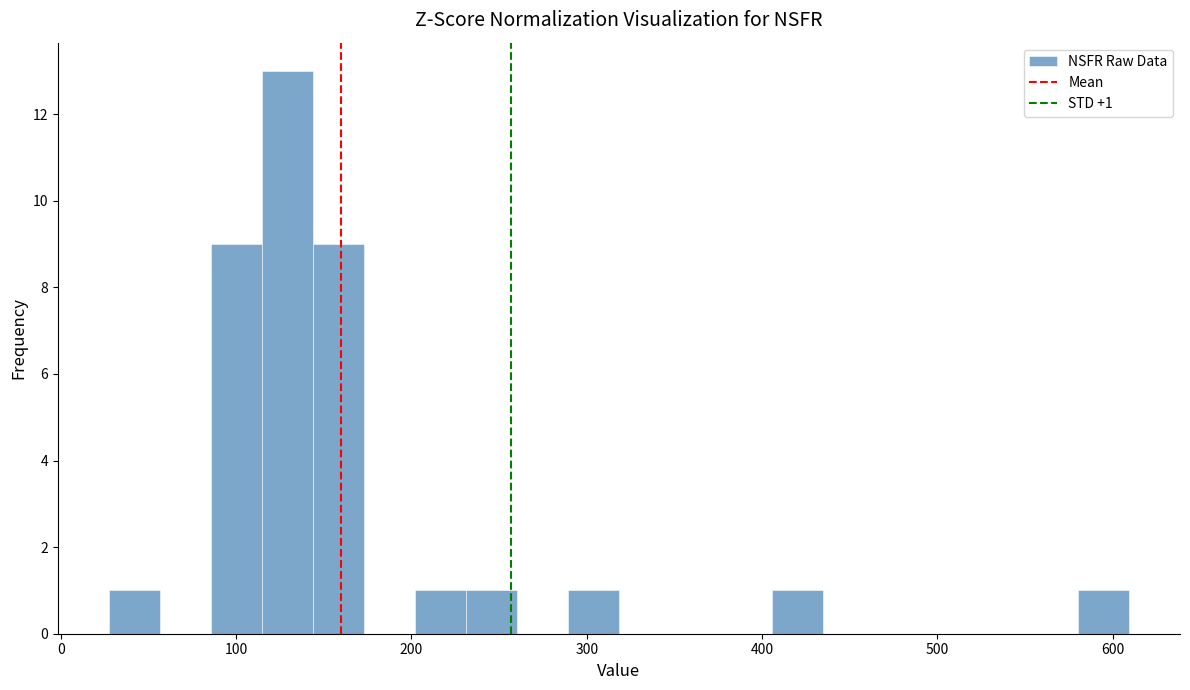

Read against the x-axis, roughly where is the centre of the tallest bar?

130